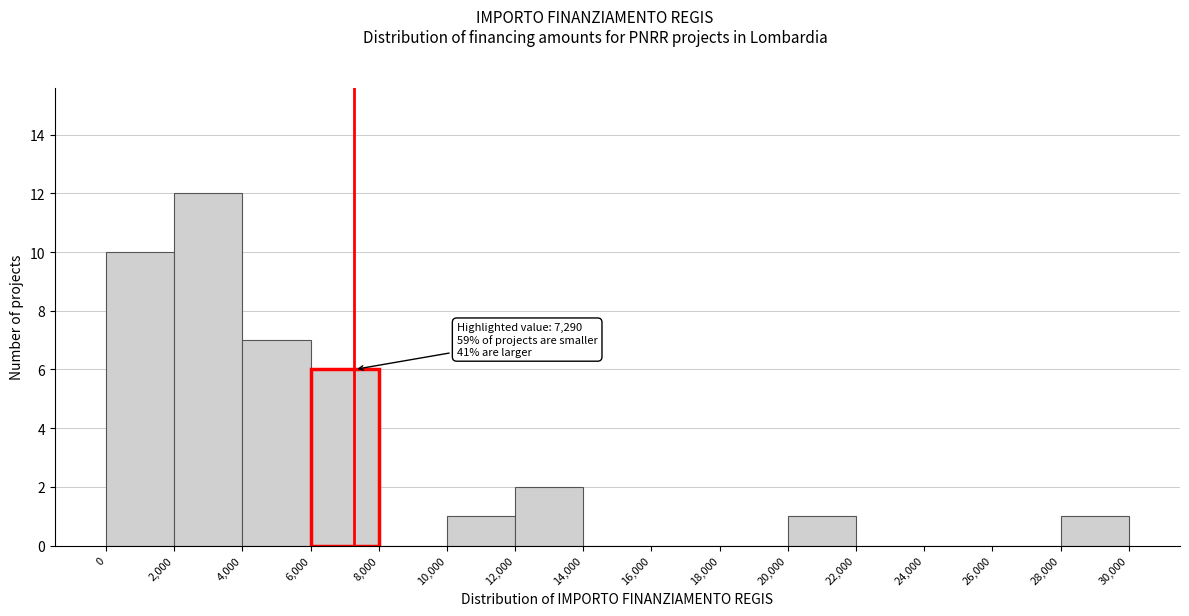

Over which range of the x-axis is the bar tallest?

2,000 to 4,000